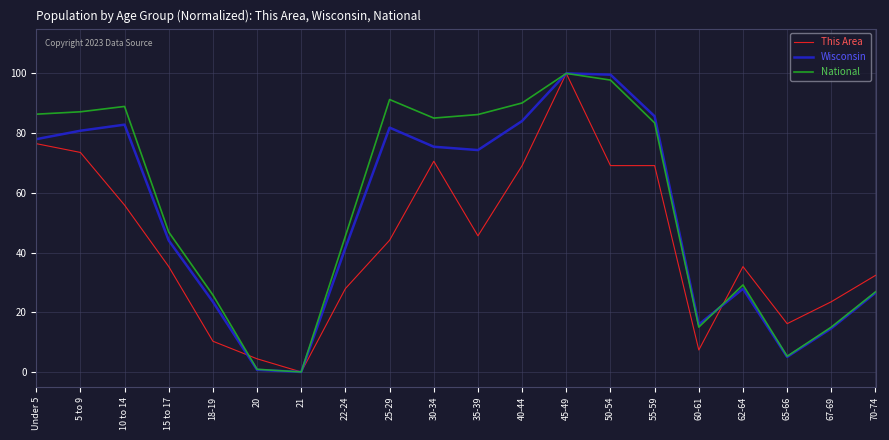

Rank the series by their average value, from lowest to highest.

This Area, Wisconsin, National